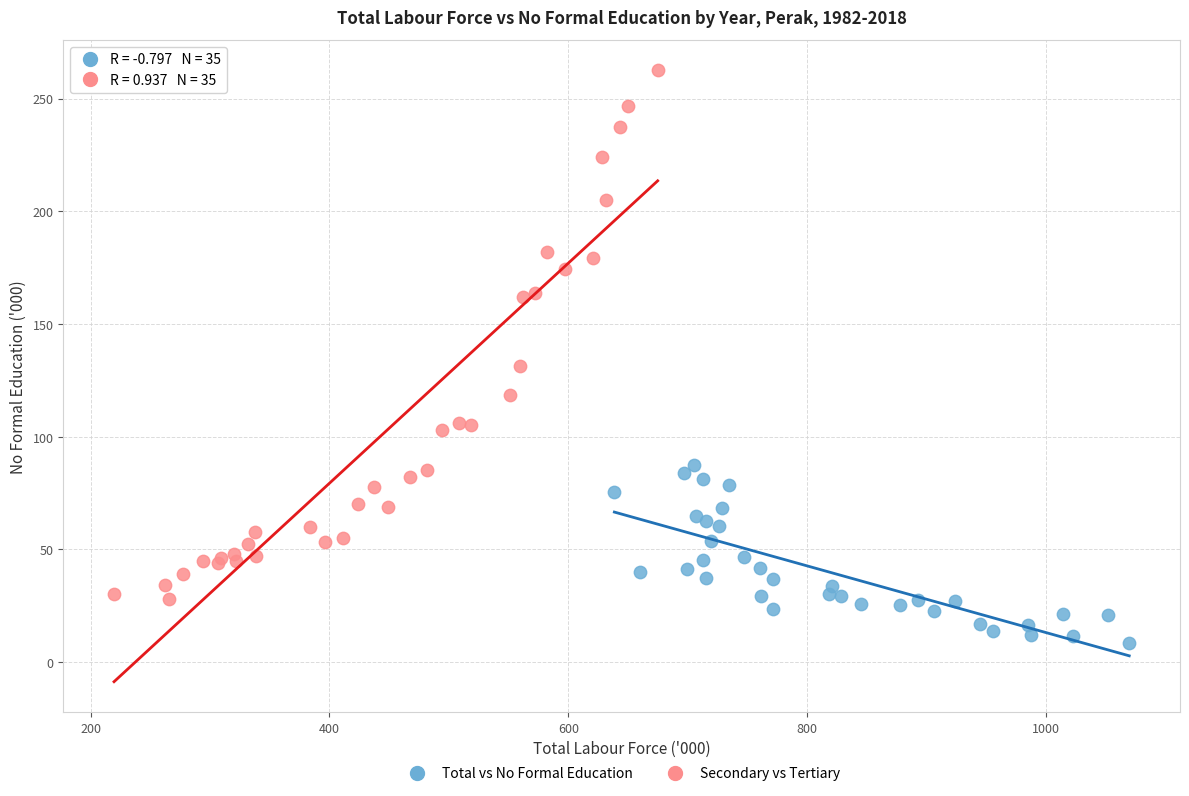

Which series reaches the minimum Y coordinate?

Total vs No Formal Education